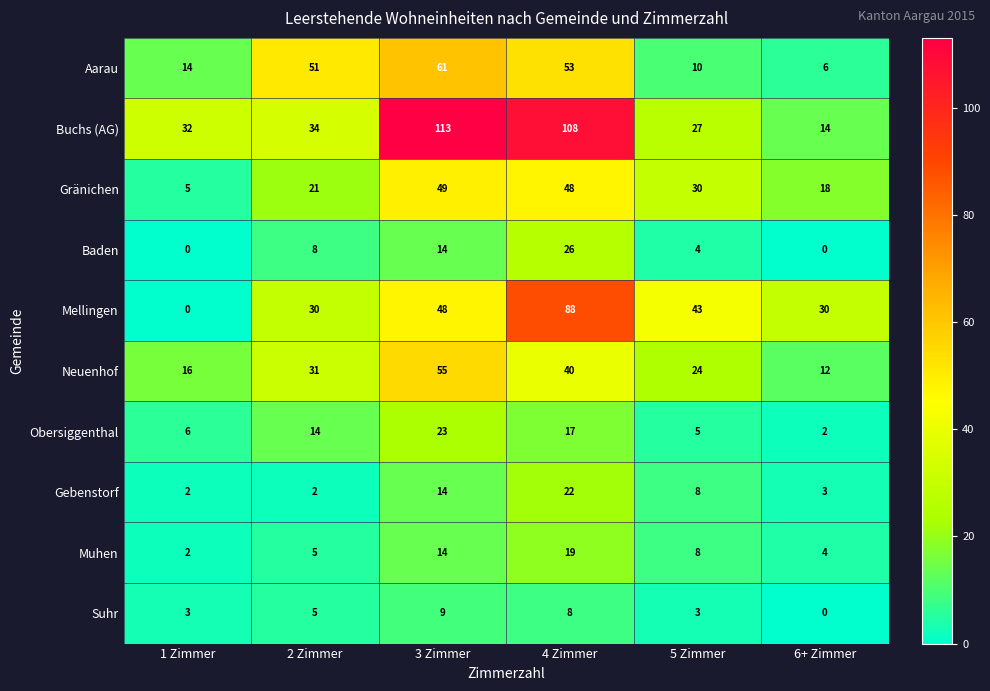

At which category does the chart reach its peak across all series?

3 Zimmer